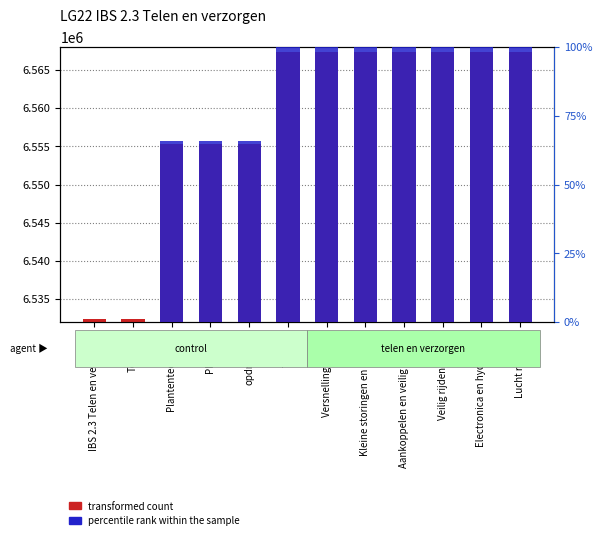

What is the sum of all transformed count values?

78701973.0